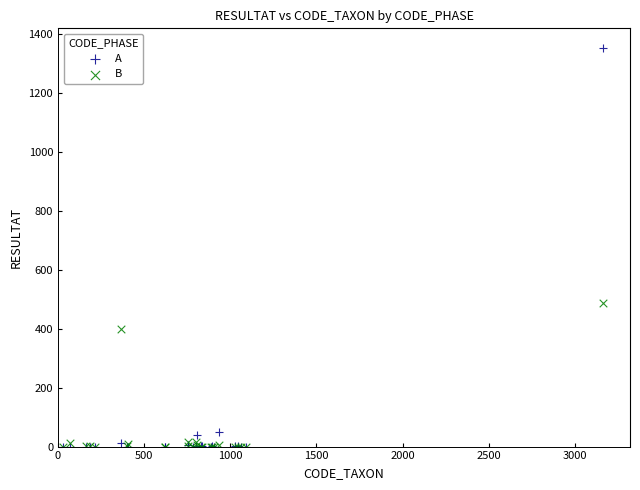

In the A series, what Y value is closest to 675?

50